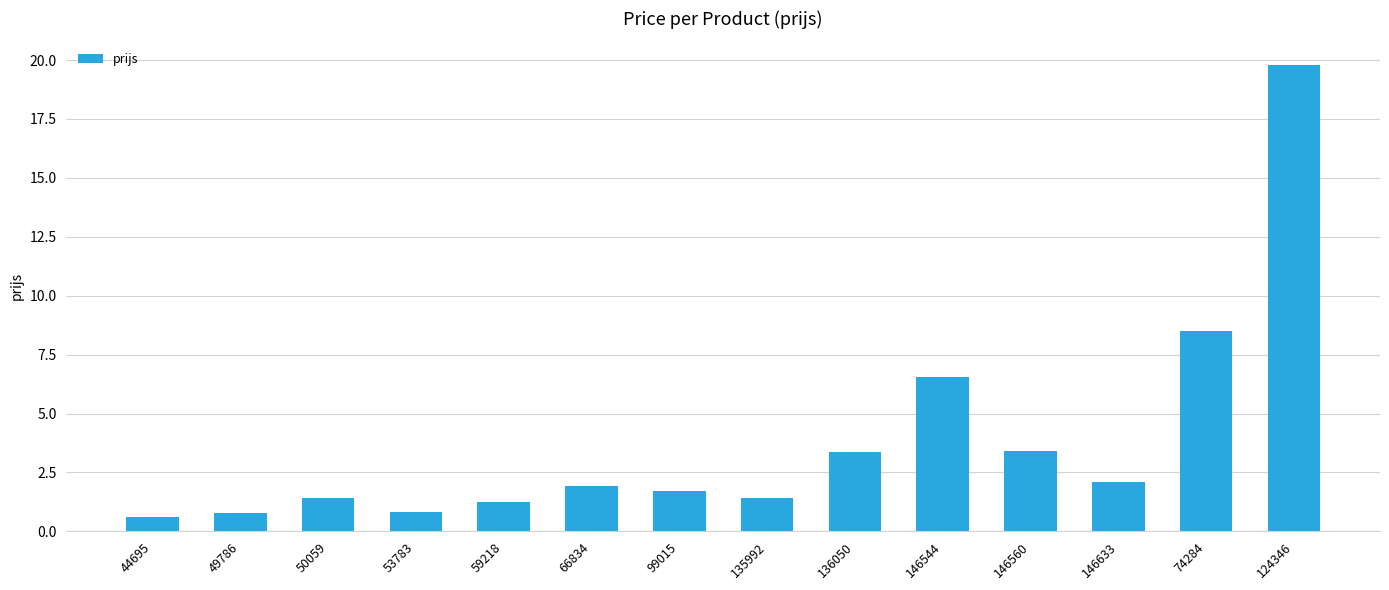

Between 124346 and 59218, which is larger?

124346